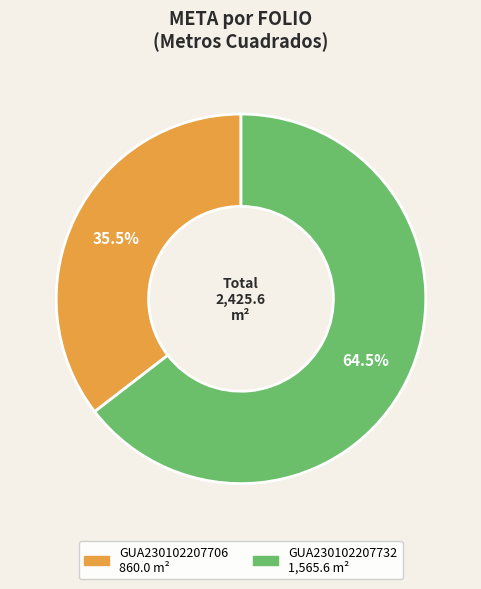

Which slice represents more than half of the pie?

GUA230102207732